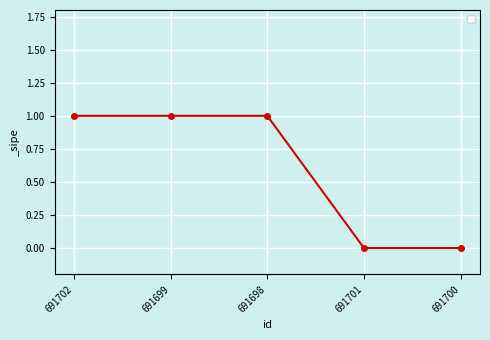

What is the sum of all values?

3